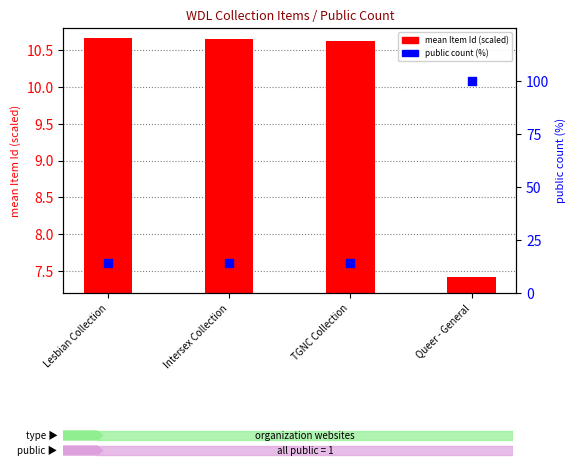

Which series contains the lowest Y value?

mean Item Id (scaled)